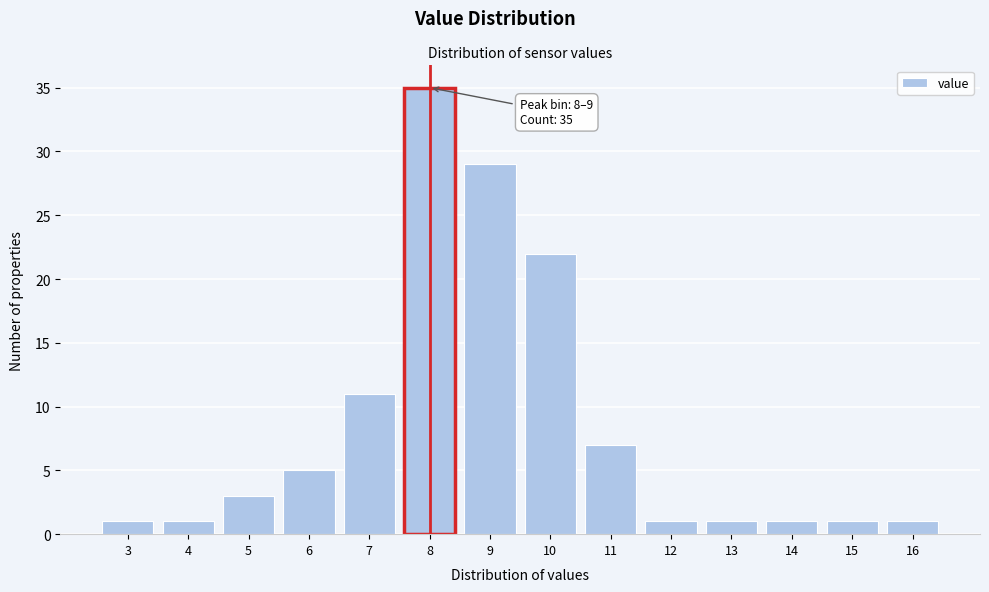

Reading right to left, list all the values displayed in this chart.

1	1	1	1	1	7	22	29	35	11	5	3	1	1